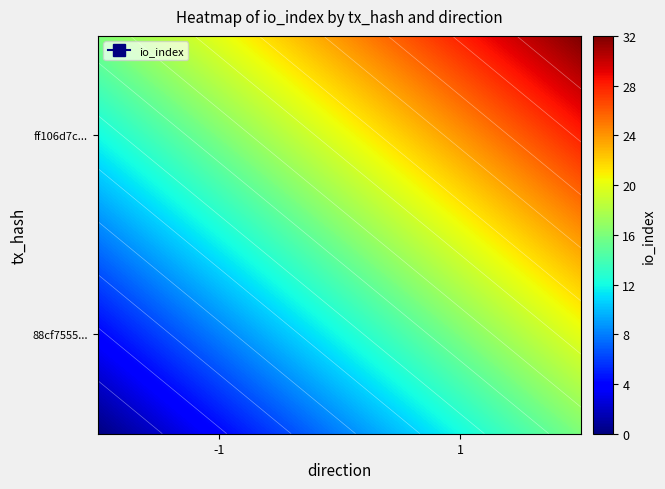

Between io_index and direction, which is larger?

io_index